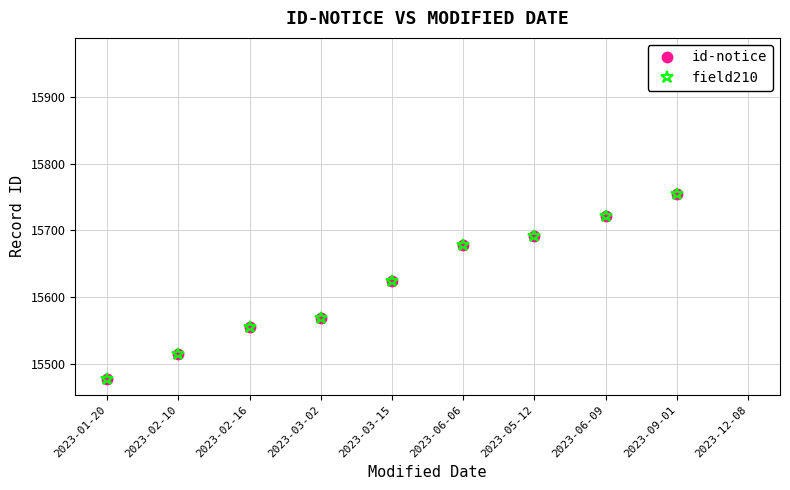

Read the id-notice value at 2023-06-06.

15678